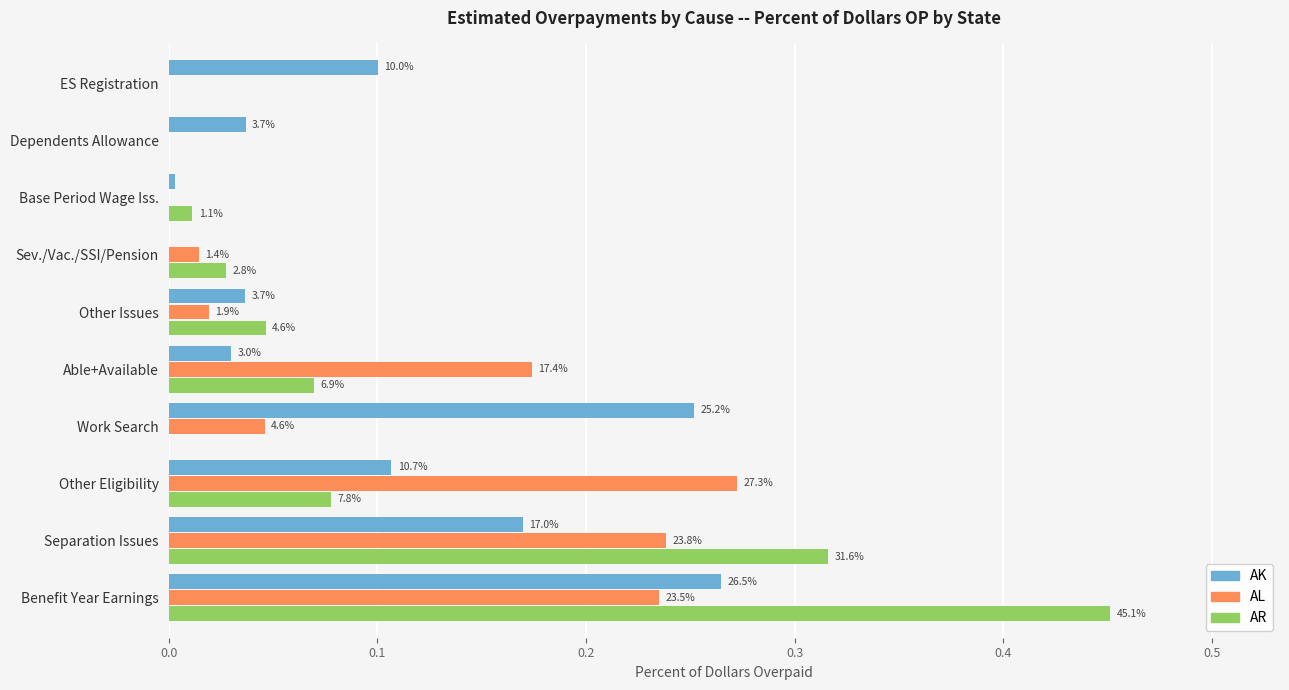

What is the difference between the maximum and minimum values in the AL series?

0.3